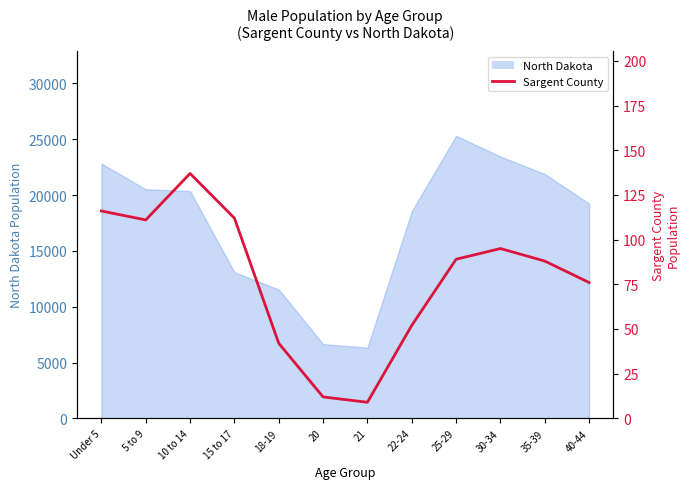

At which category does the chart reach its peak across all series?

10 to 14